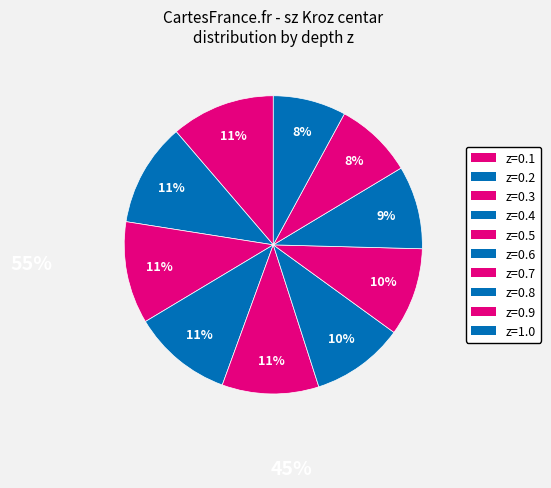

What is the smallest slice in the pie chart?

z=1.0